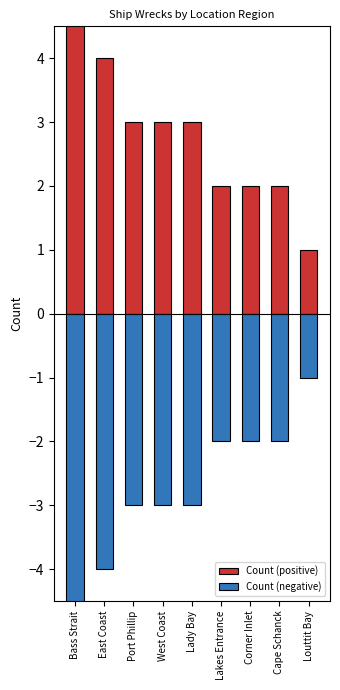

Which category has the lowest value in the Count (positive) series?

Louttit Bay